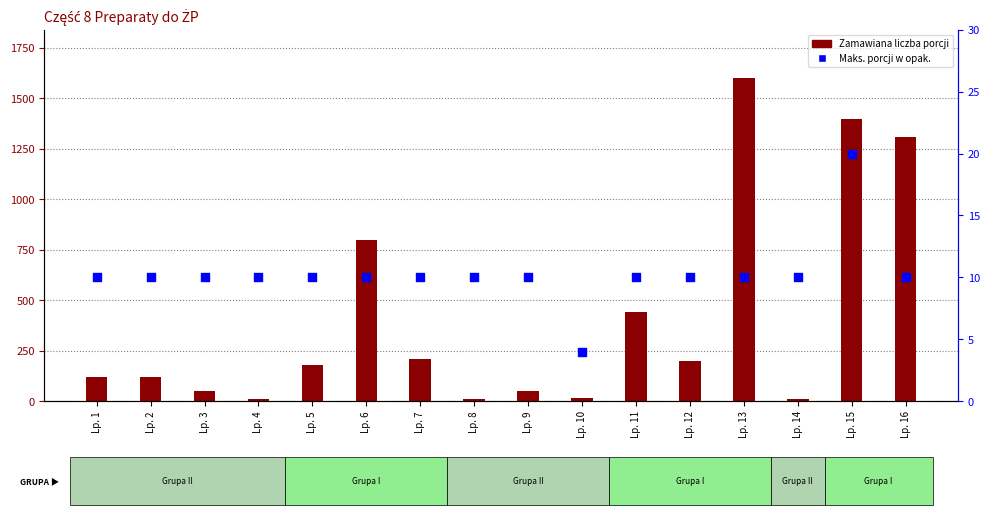

At how many categories does at least one series exceed 413?

5